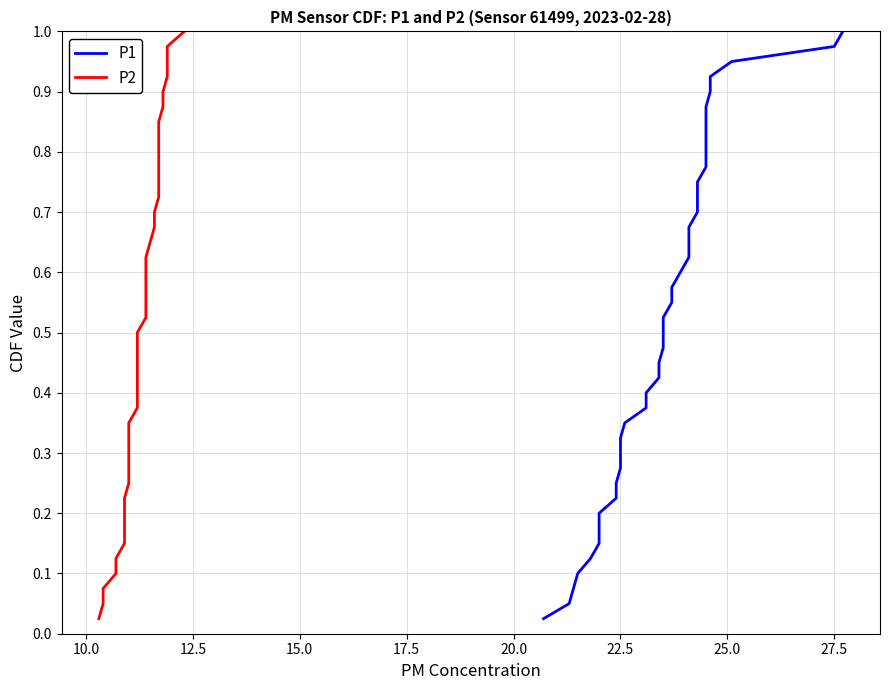

What is the value of the P2 point at the 24th from the left?

0.6